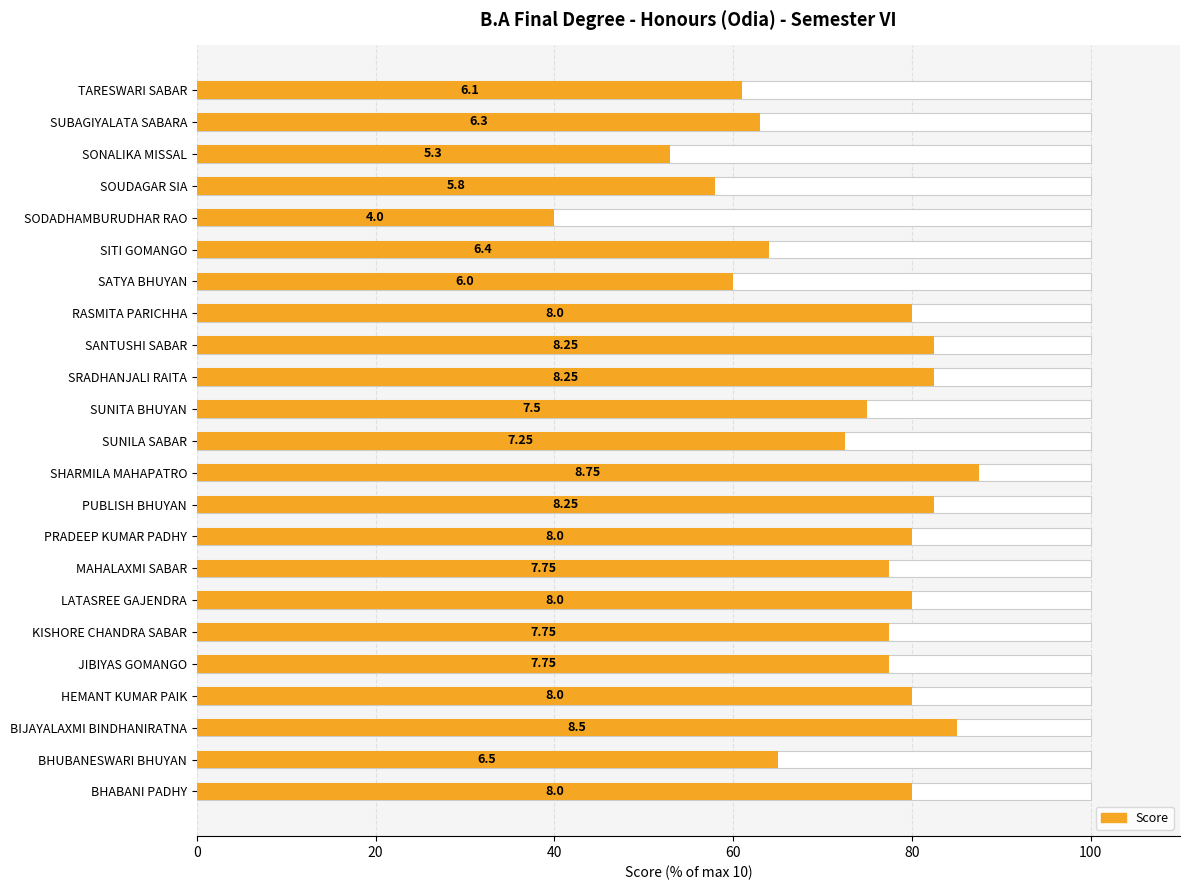

What is the smallest value displayed?

40.0